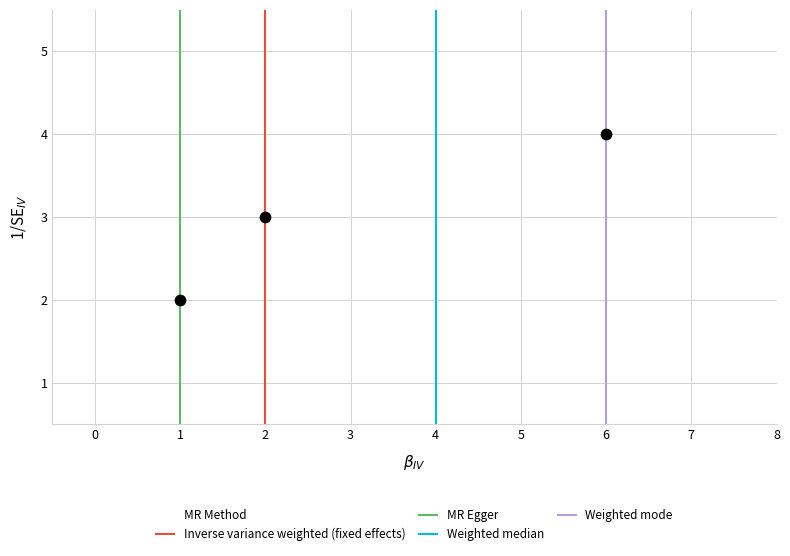

What is the range of X values (max minus min)?

5